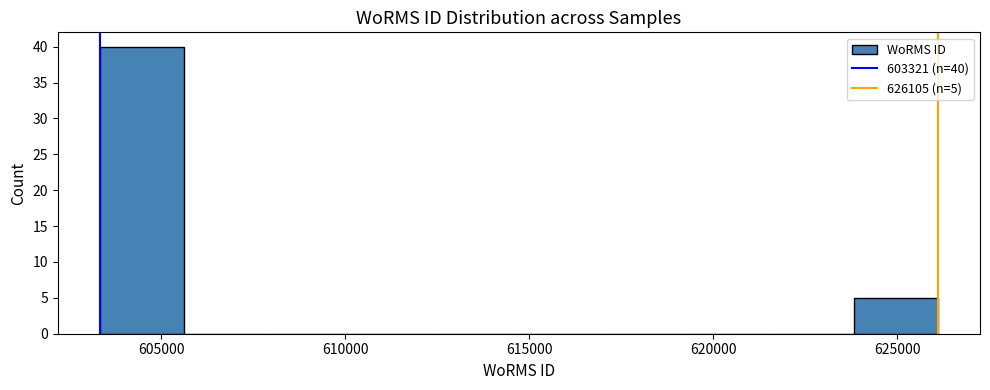

Over which range of the x-axis is the bar tallest?

603500 to 605500